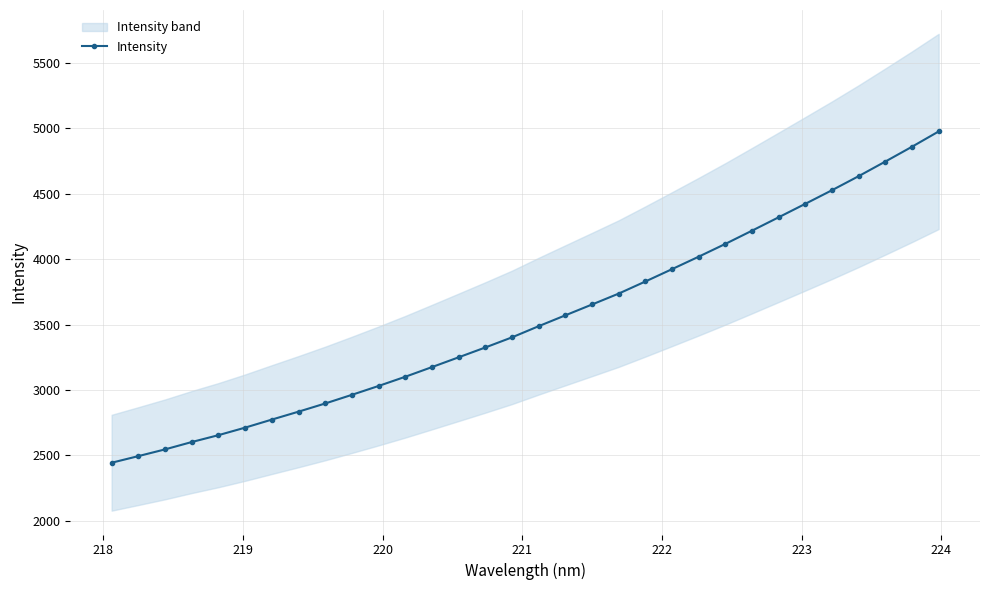

True or false: there are more than 2 points higher than both neighbors.

False